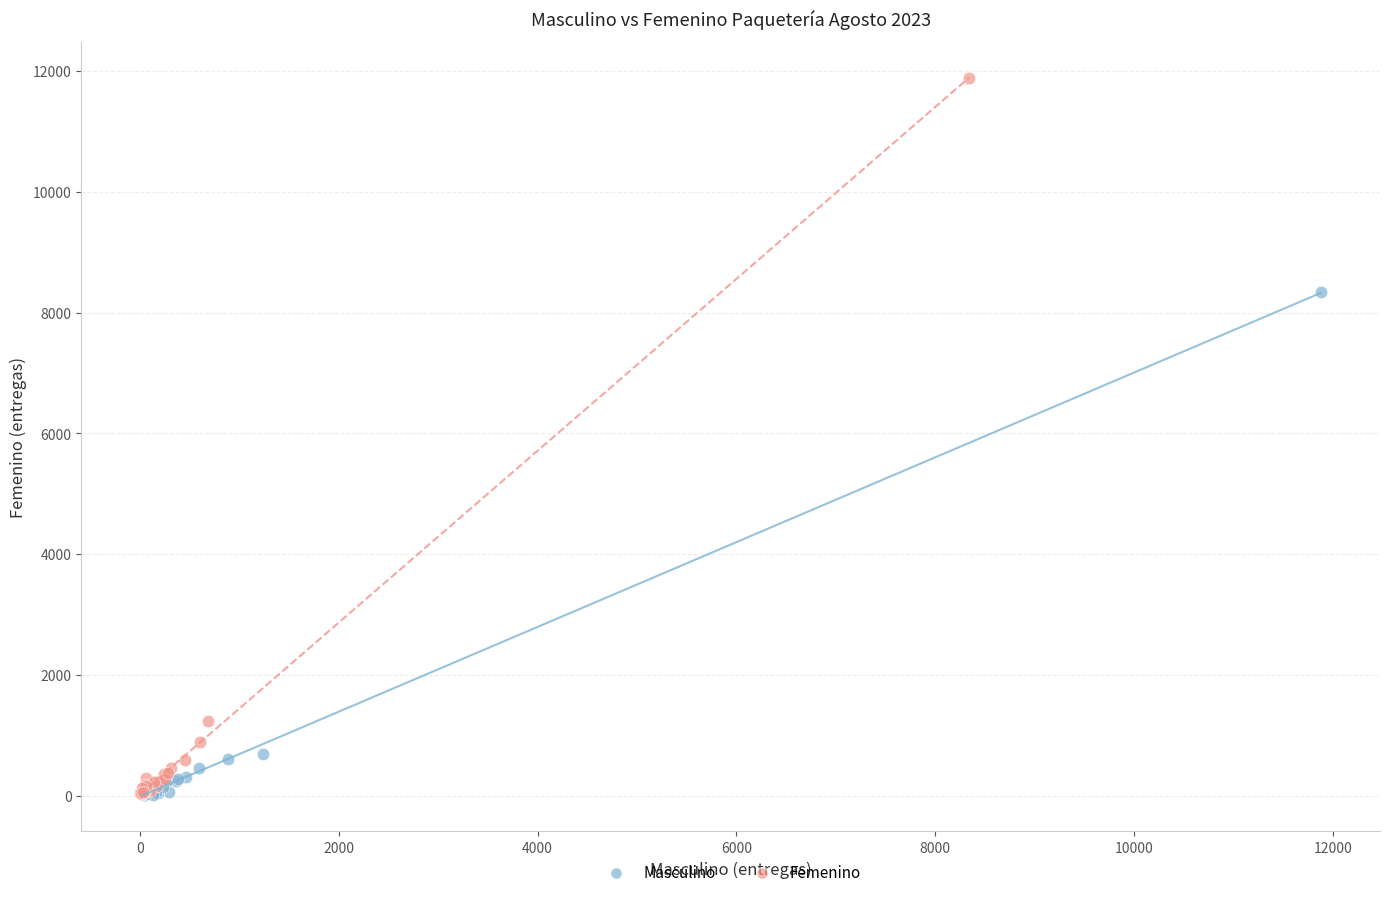

What are all the series names shown in the legend?

Masculino, Femenino